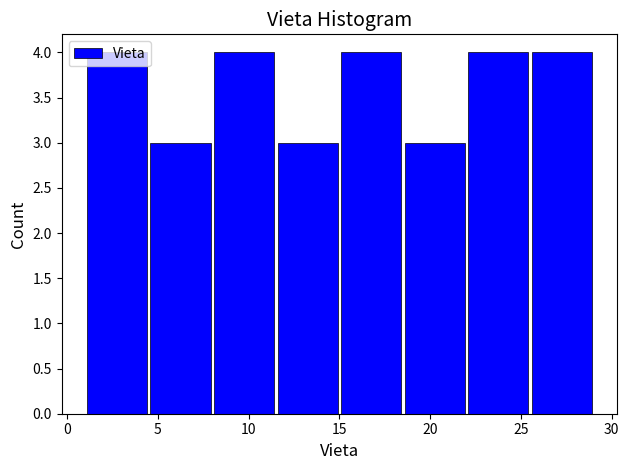

How tall is the bar that spans 18.5 to 22.0 on the x-axis? The values are not printed on the chart, so give them approximately, as read against the axis.

3